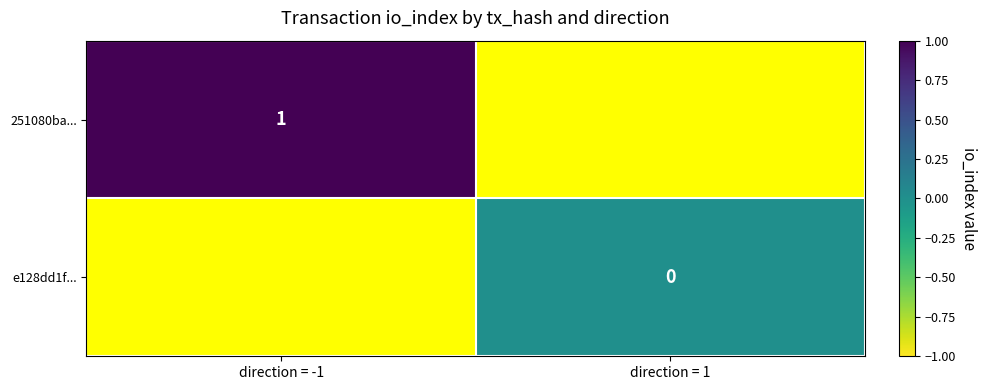

At how many categories does at least one series exceed 0?

1